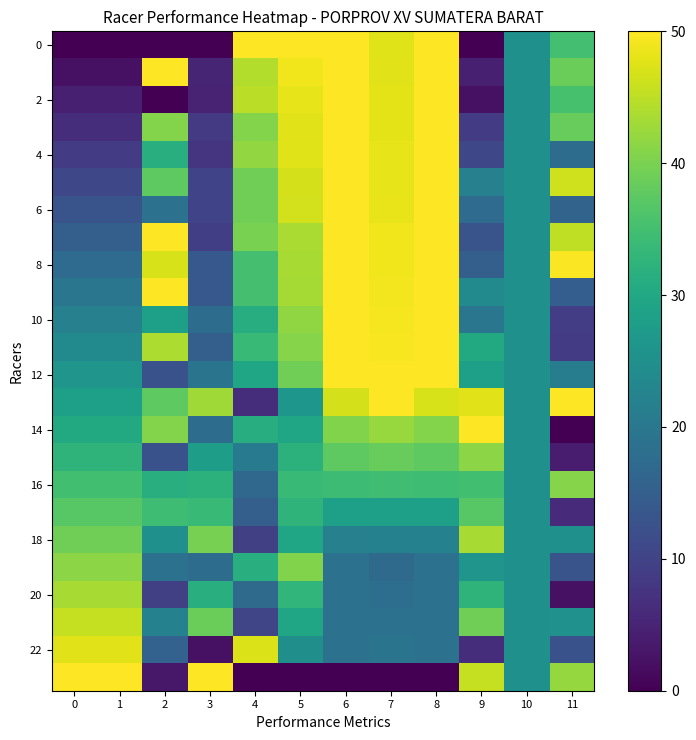

Which has a higher value, 4 or 3?

4